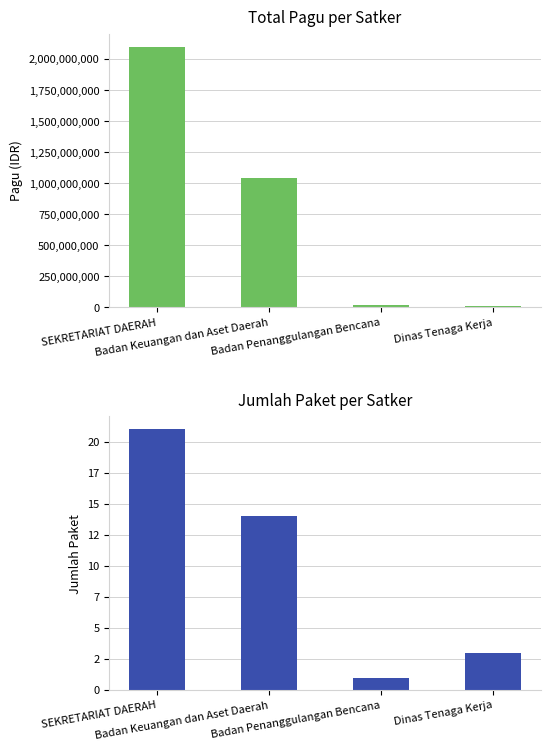

Which series has the widest spread of values?

Total Pagu (IDR)